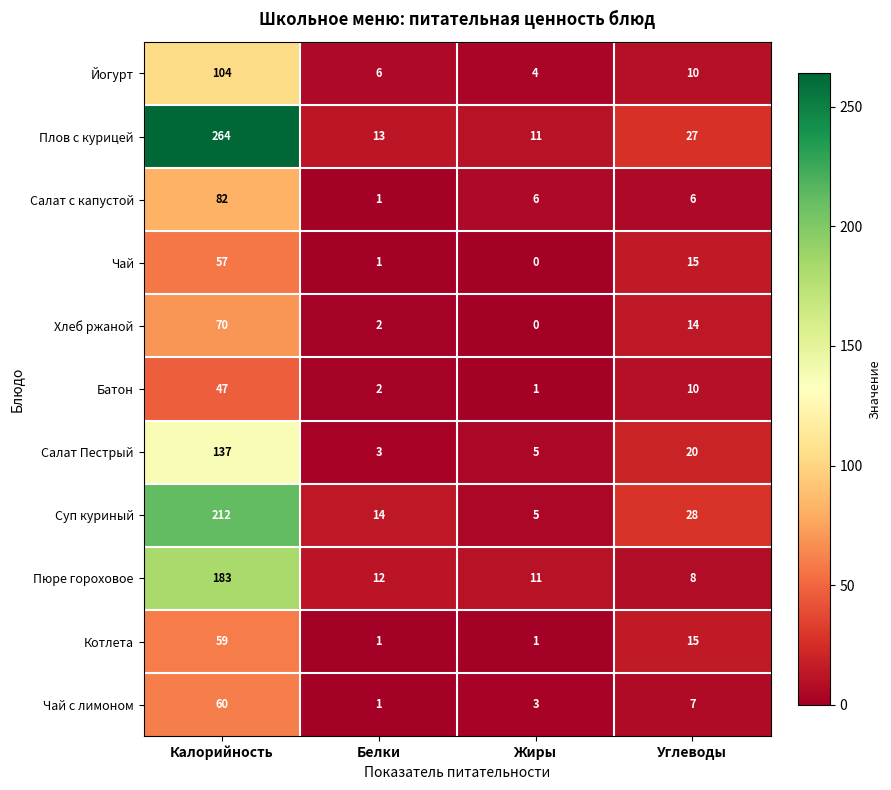

At how many categories does at least one series exceed 55?

1